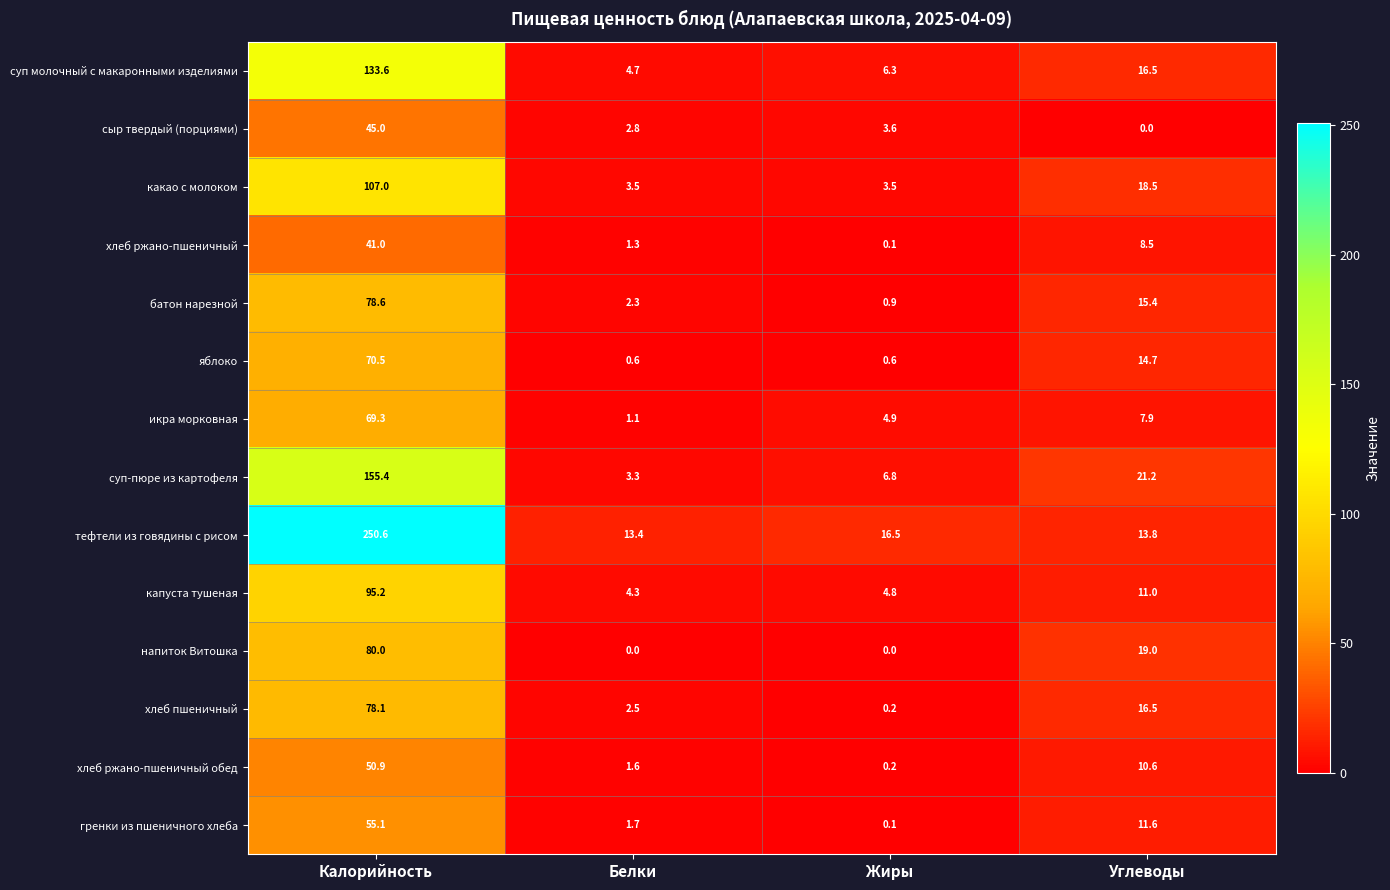

Which series has the largest total across all categories?

тефтели из говядины с рисом